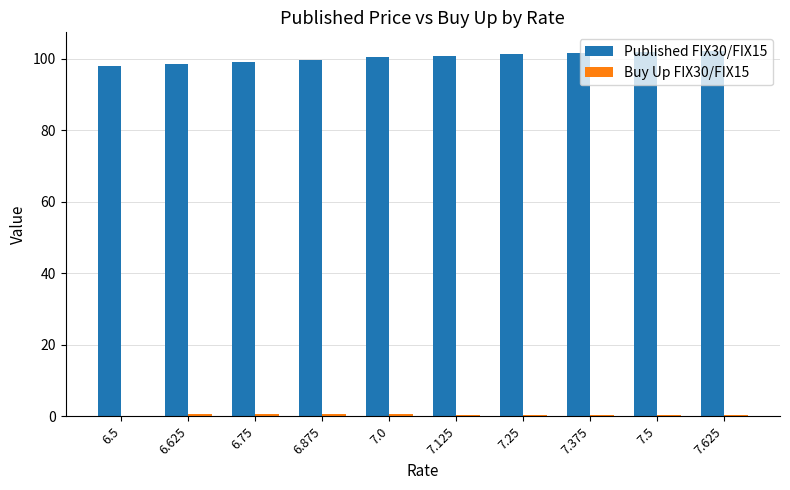

What is the maximum value for Published FIX30/FIX15?

102.3